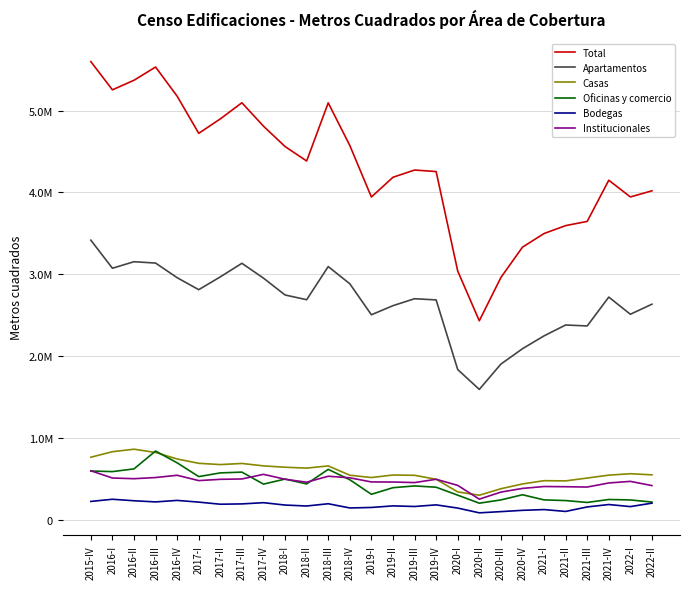

Is the value of Casas at 2017-II greater than the value of Apartamentos at 2019-III?

No